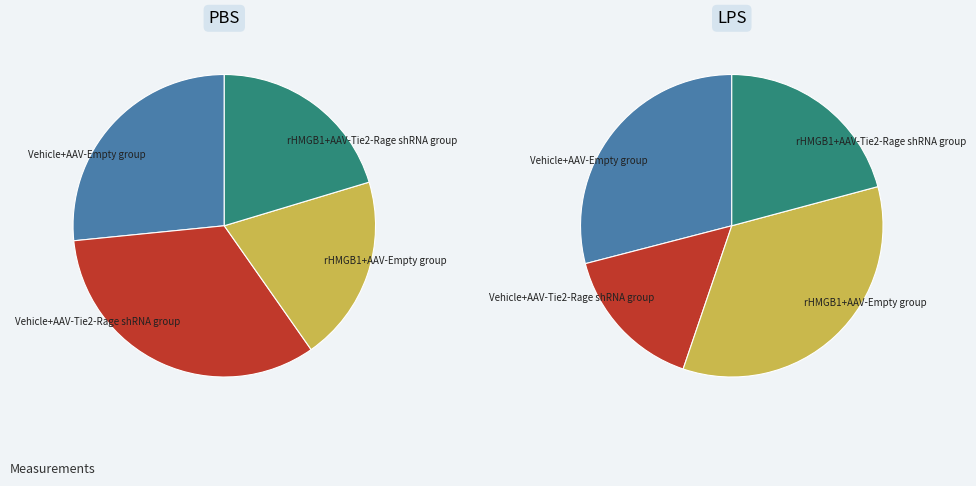

Is the sum of rHMGB1+AAV-Tie2-Rage shRNA group and rHMGB1+AAV-Empty group greater than half?

No